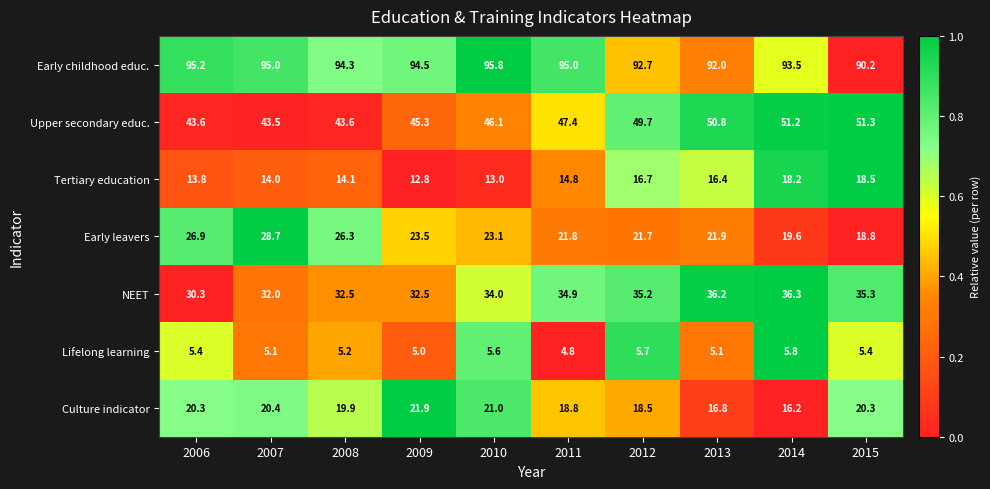

Between 2012 and 2013, which series saw the biggest shift?

Culture indicator